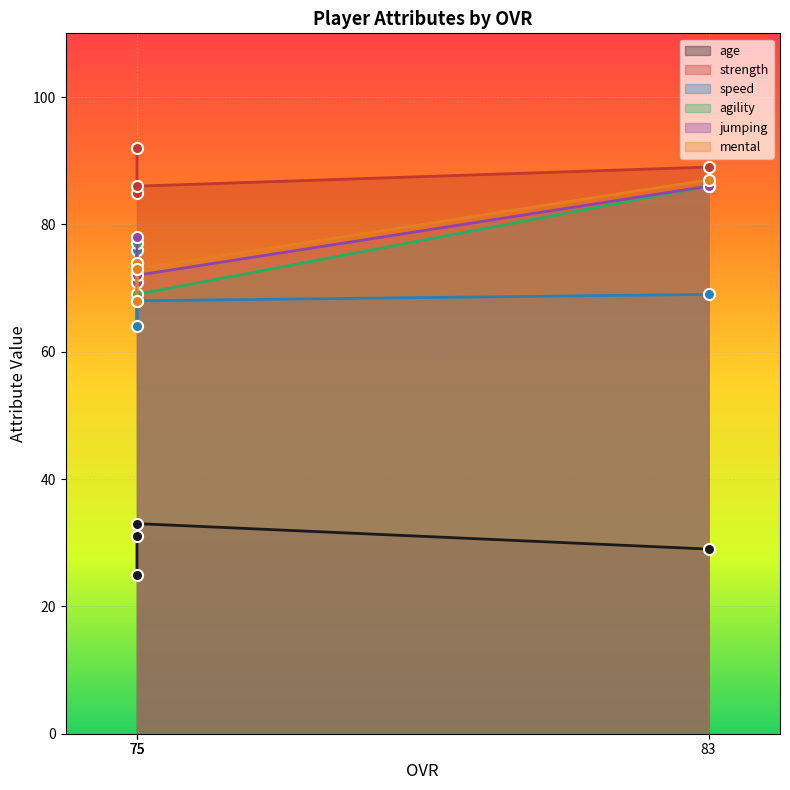

The age series shows 33 at 75. True or false?

True